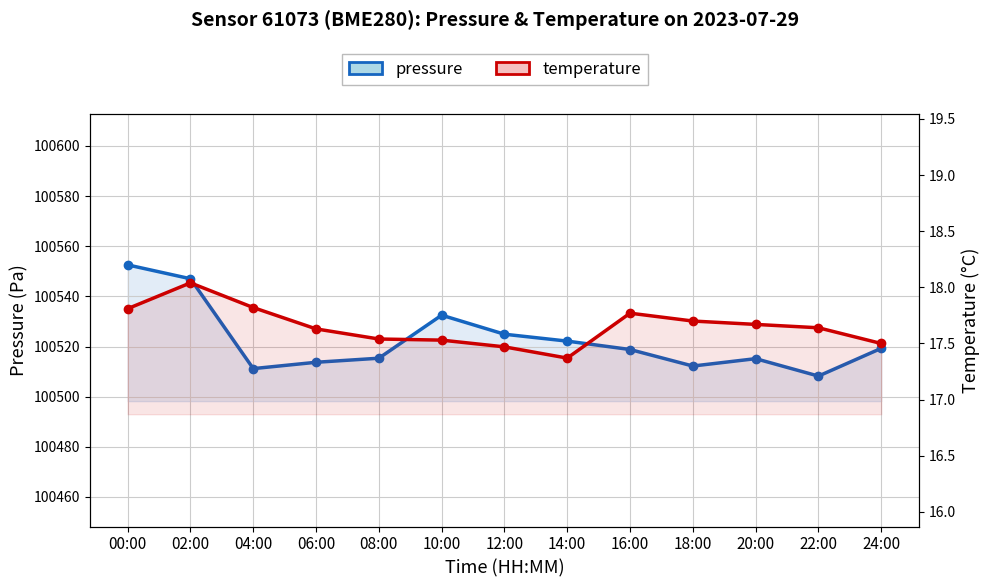

How many lines are shown in the chart?

2